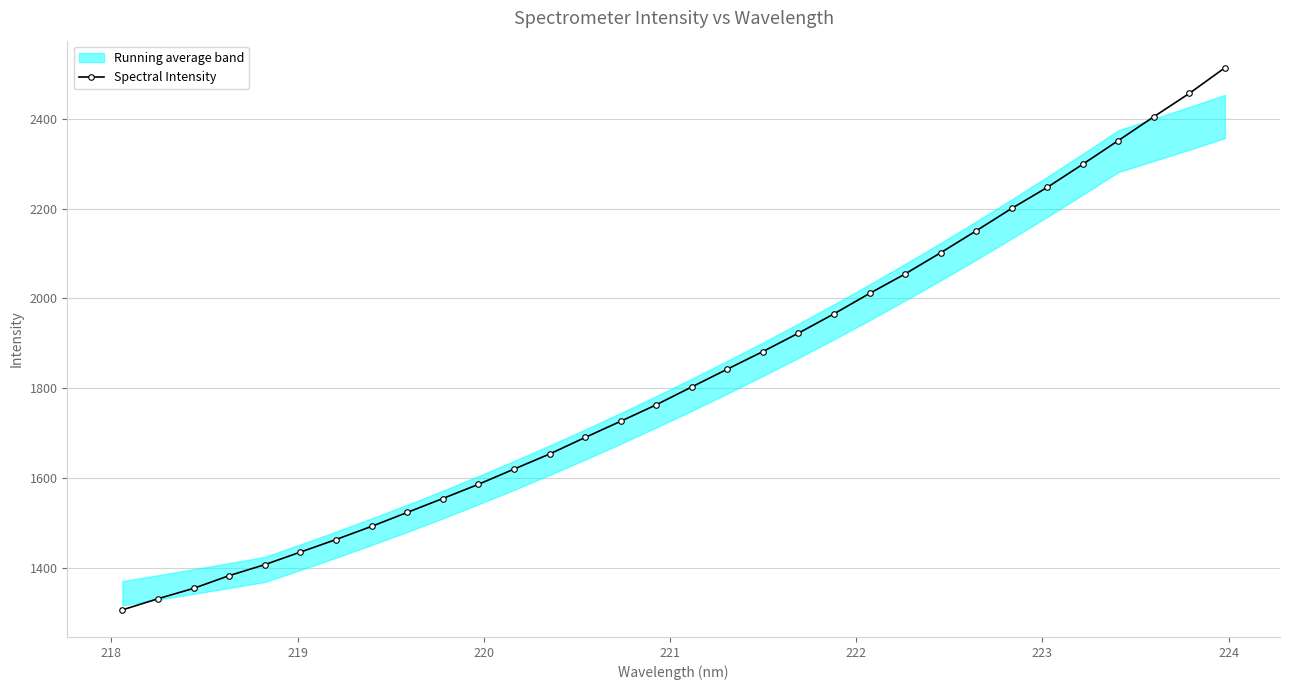

What is the value of the Spectral Intensity point at the 23rd from the left?

2054.4